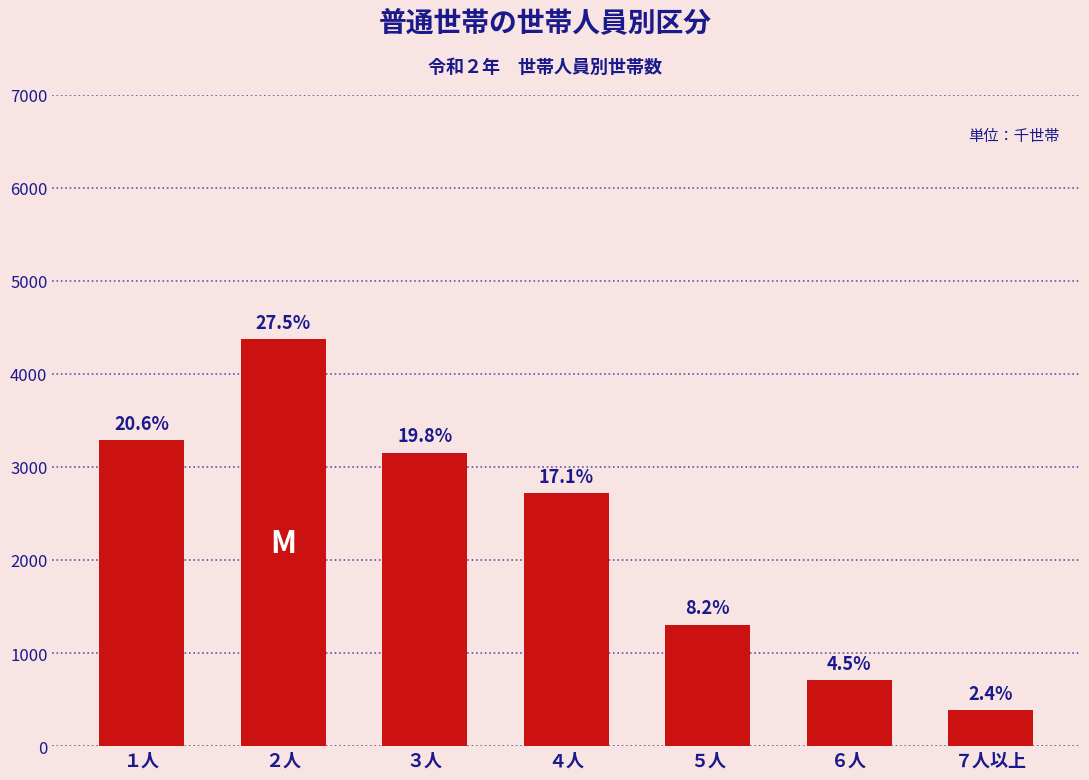

The value at ３人 is 3150. True or false?

True